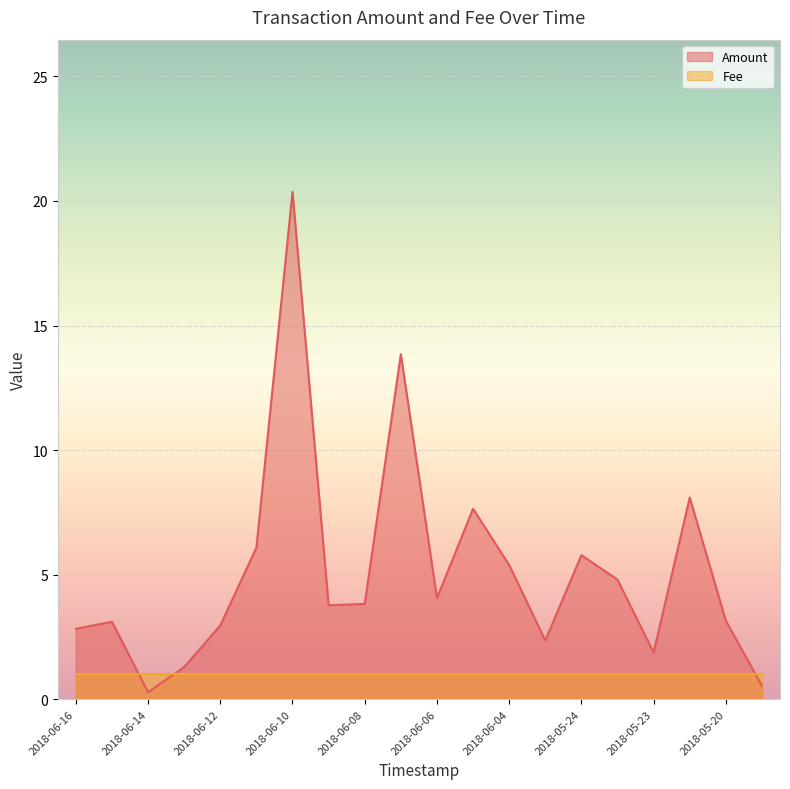

At 2018-06-04, list the series in order from largest to smallest.

Amount, Fee